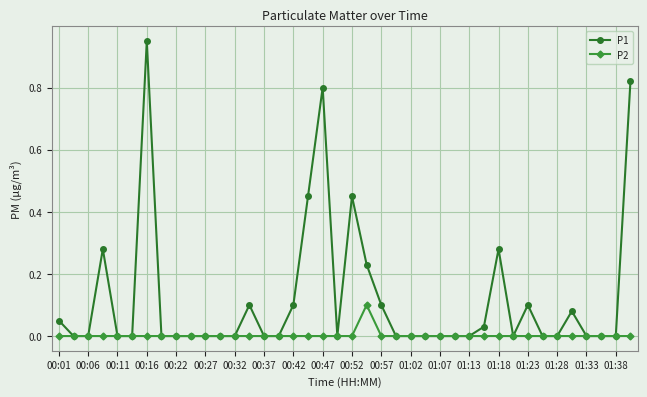

List the series in order of their overall mean, lowest first.

P2, P1